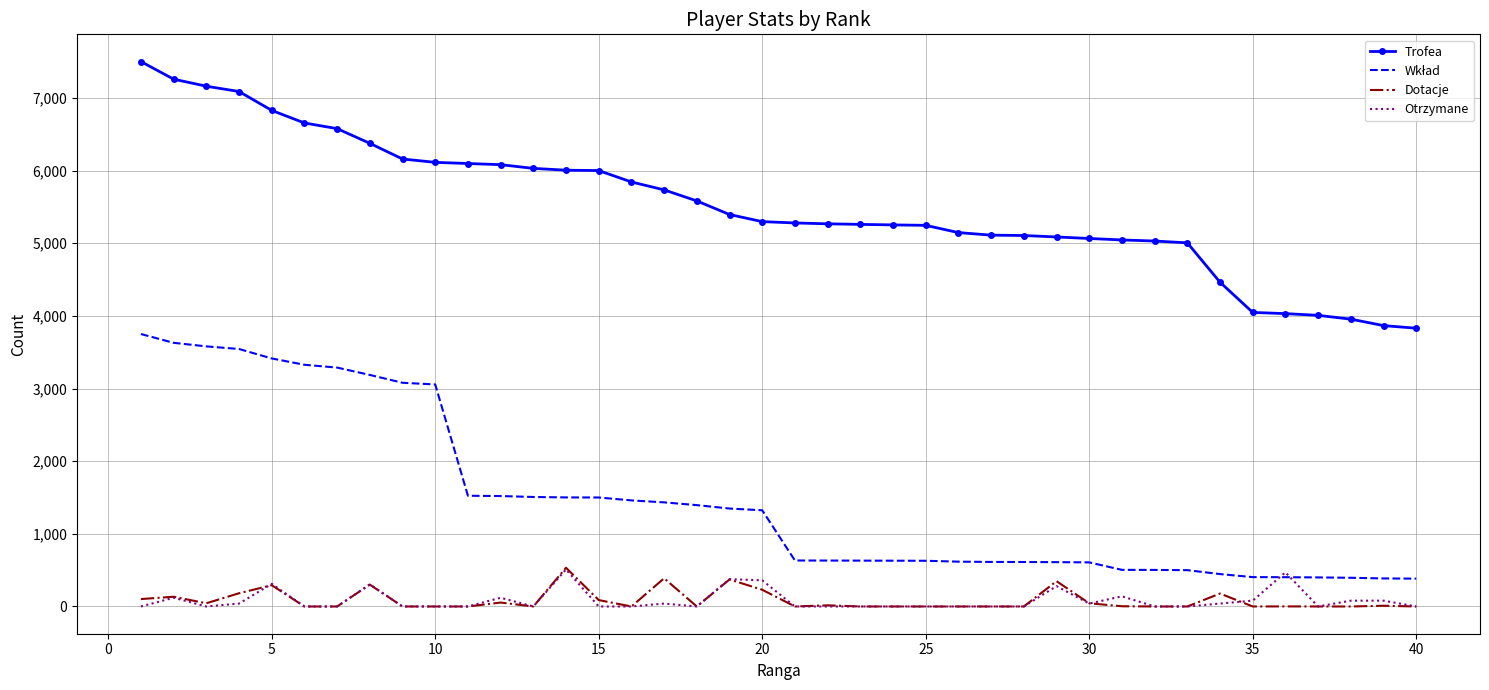

Which series has the widest spread of values?

Trofea